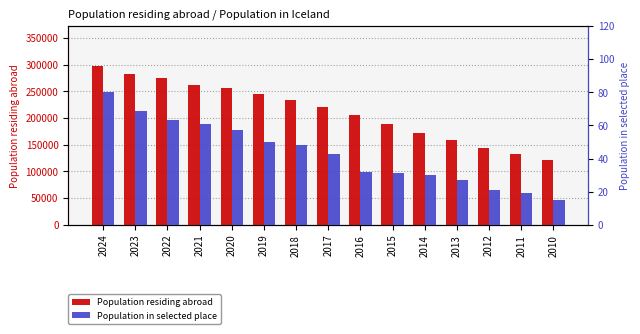

Which has a higher value, 2010 or 2024?

2024